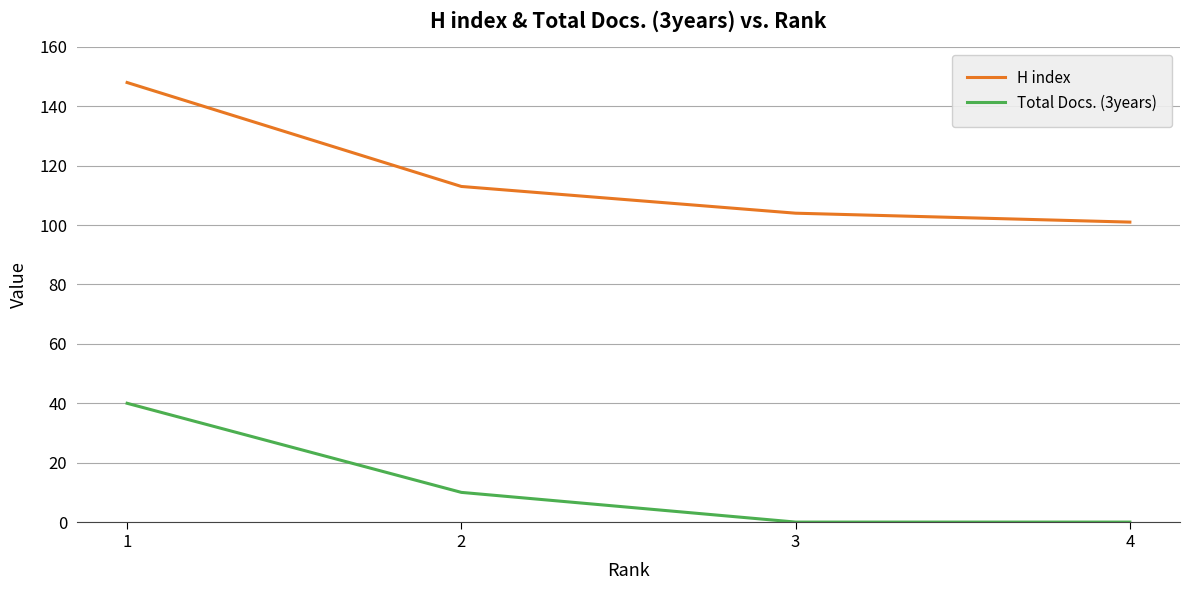

Does the chart display data point markers on the line(s)?

No